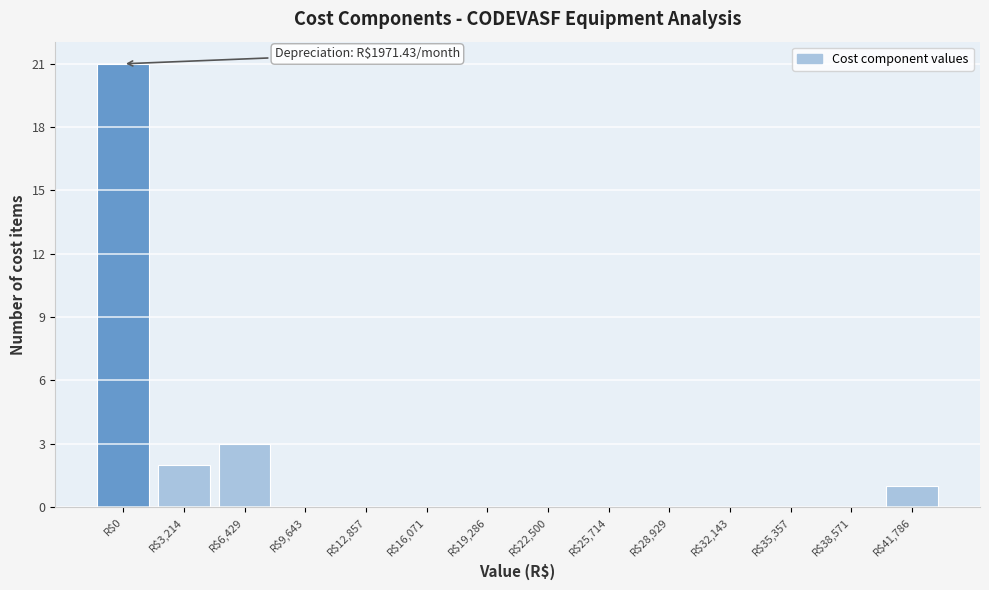

Which label corresponds to the largest value in the chart?

R$0